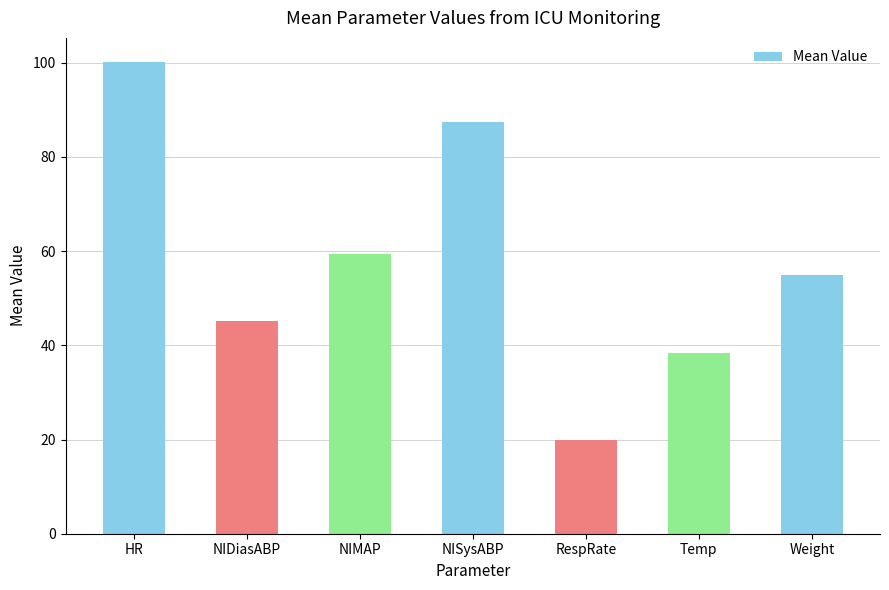

Rank the categories by value from highest to lowest.

HR, NISysABP, NIMAP, Weight, NIDiasABP, Temp, RespRate